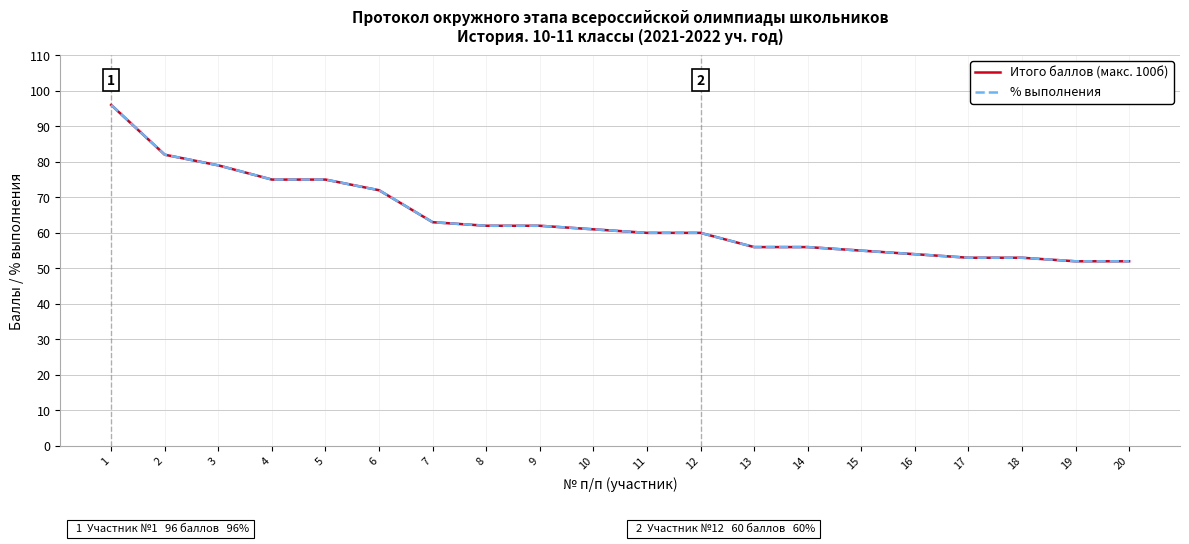

Is this an area chart (filled region under the line)?

No